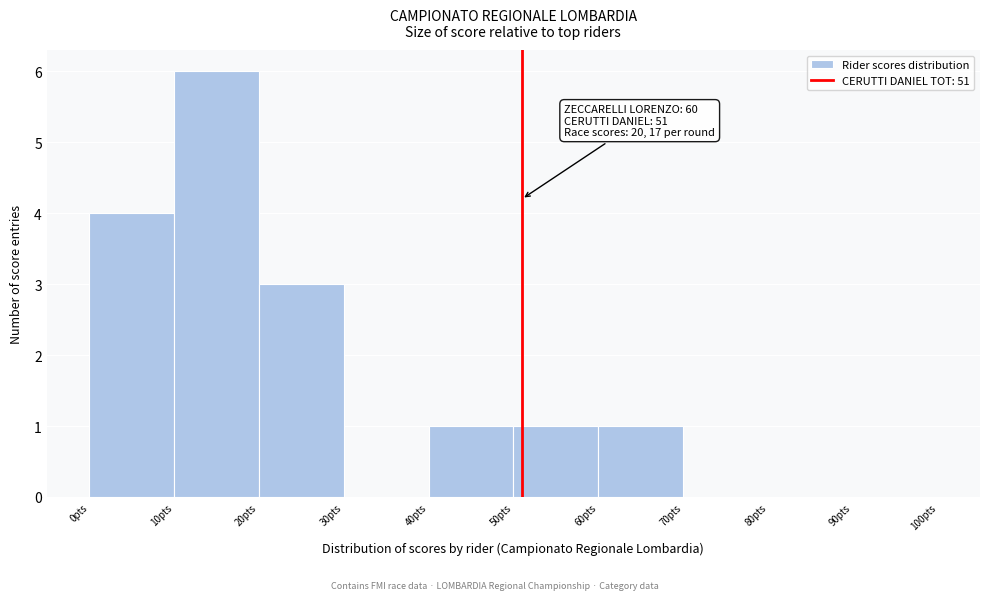

Which range on the x-axis has the tallest bar?

10 to 20